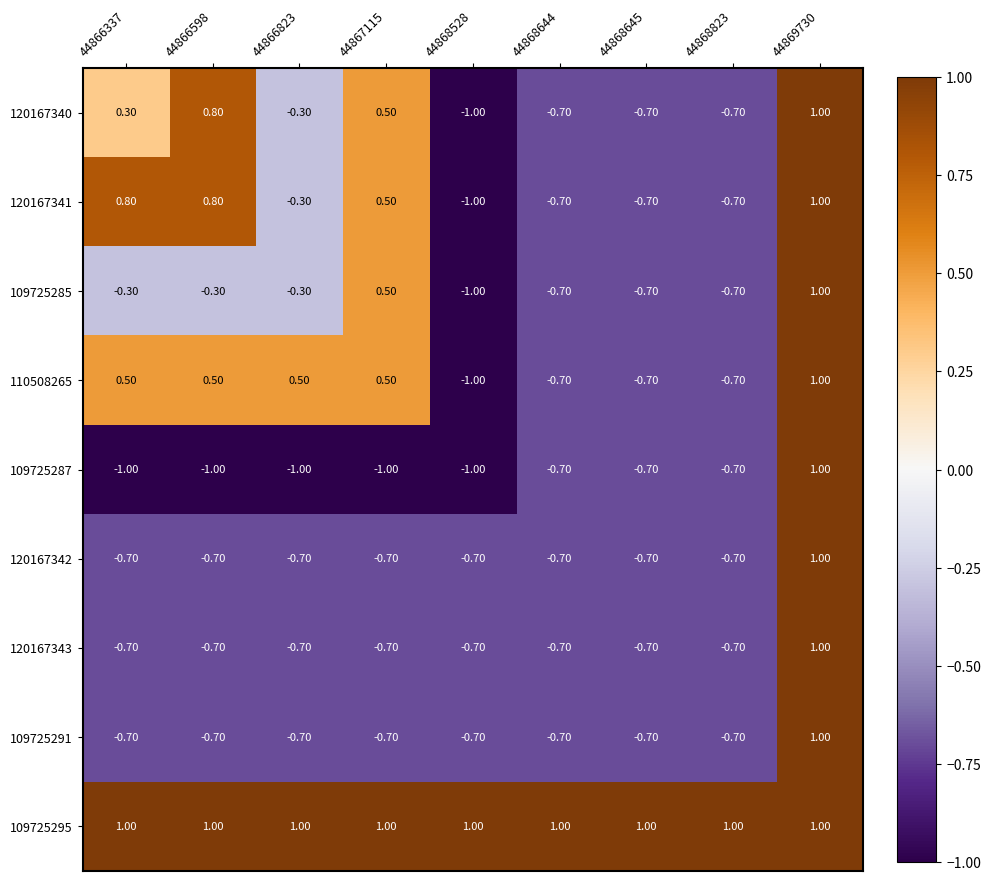

What is the sum of all 109725287 values?

-6.1